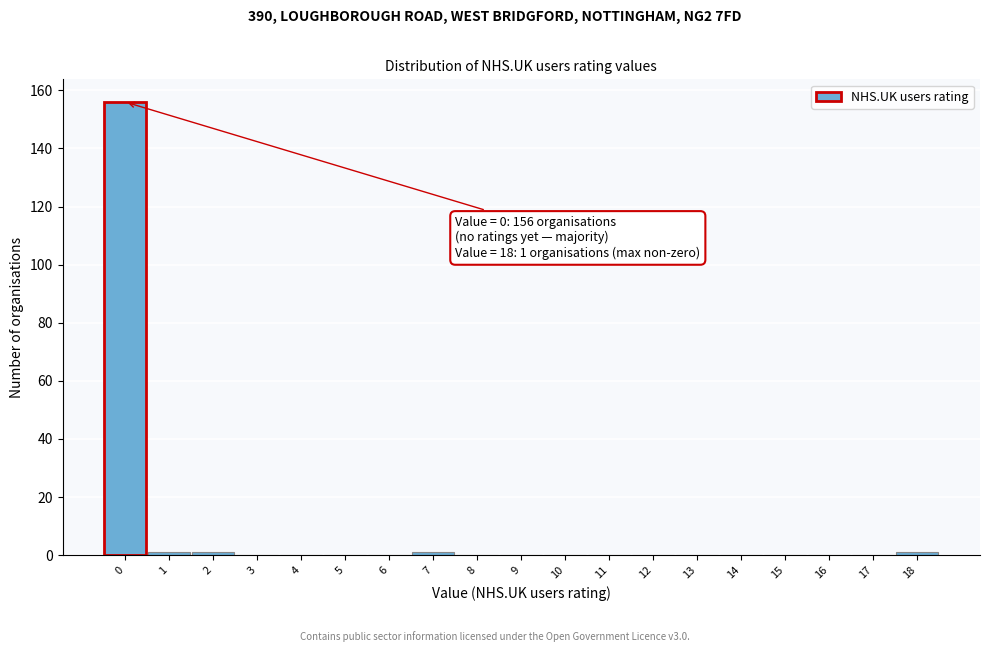

Reading left to right, list all the values displayed in this chart.

0=156	1=1	2=1	3=0	4=0	5=0	6=0	7=1	8=0	9=0	10=0	11=0	12=0	13=0	14=0	15=0	16=0	17=0	18=1